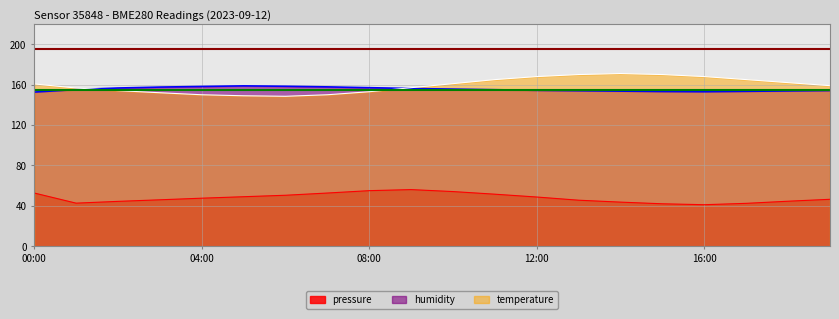

What is the label of the 2nd point from the right?

18:00